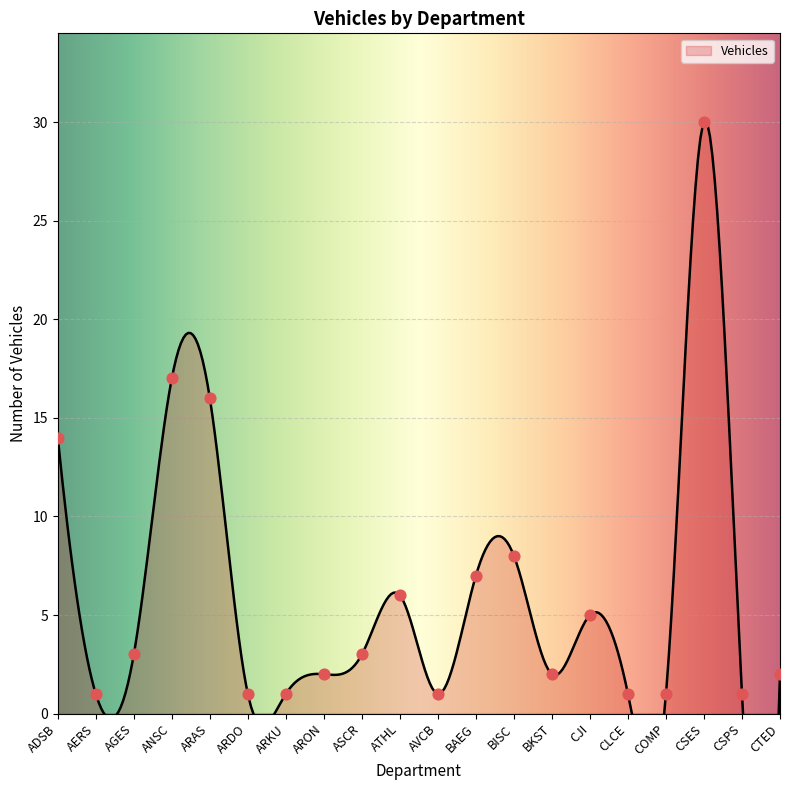

Between ADSB and ANSC, which is larger?

ANSC